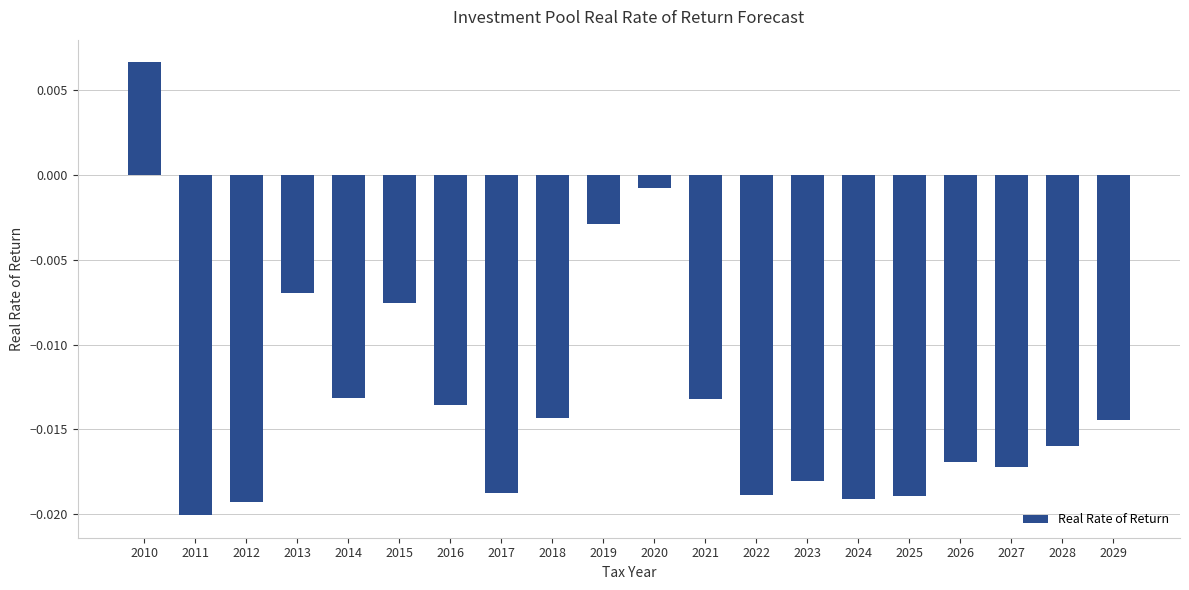

How many data points are less than 0?

19